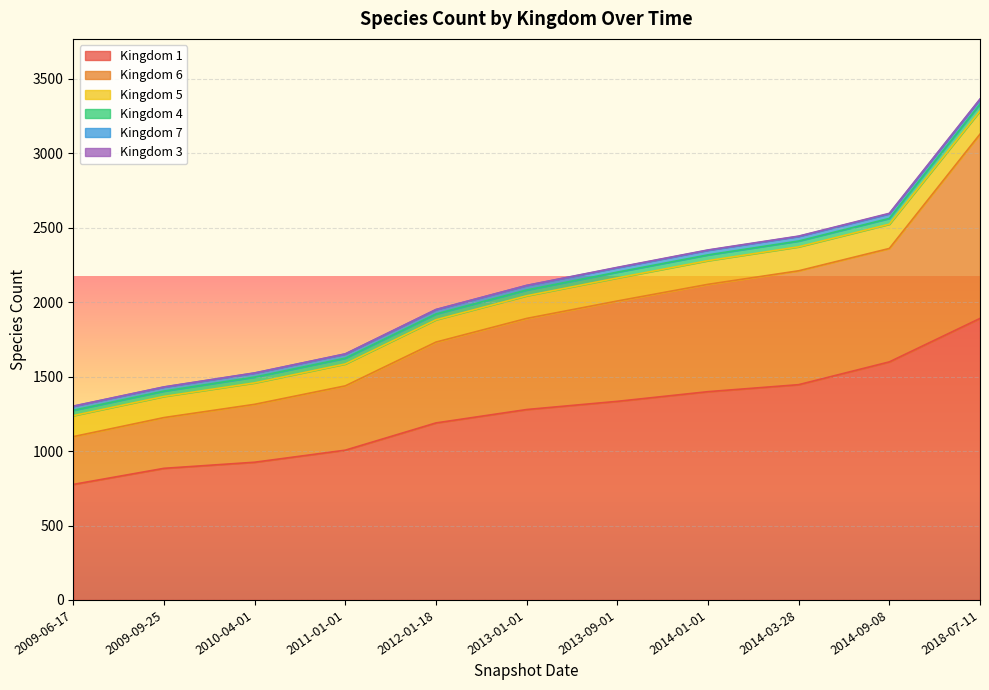

Where is the first local maximum for 6?

2014-03-28